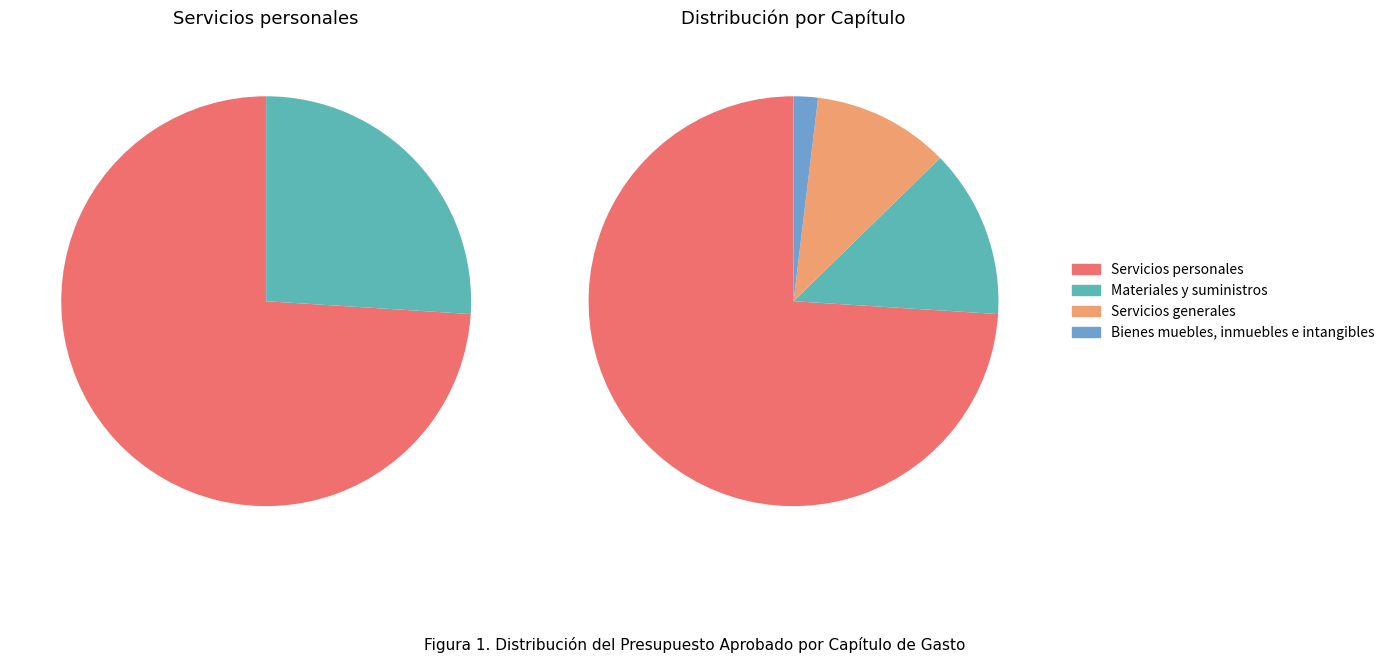

Is Bienes muebles, inmuebles e intangibles the majority of the pie?

No